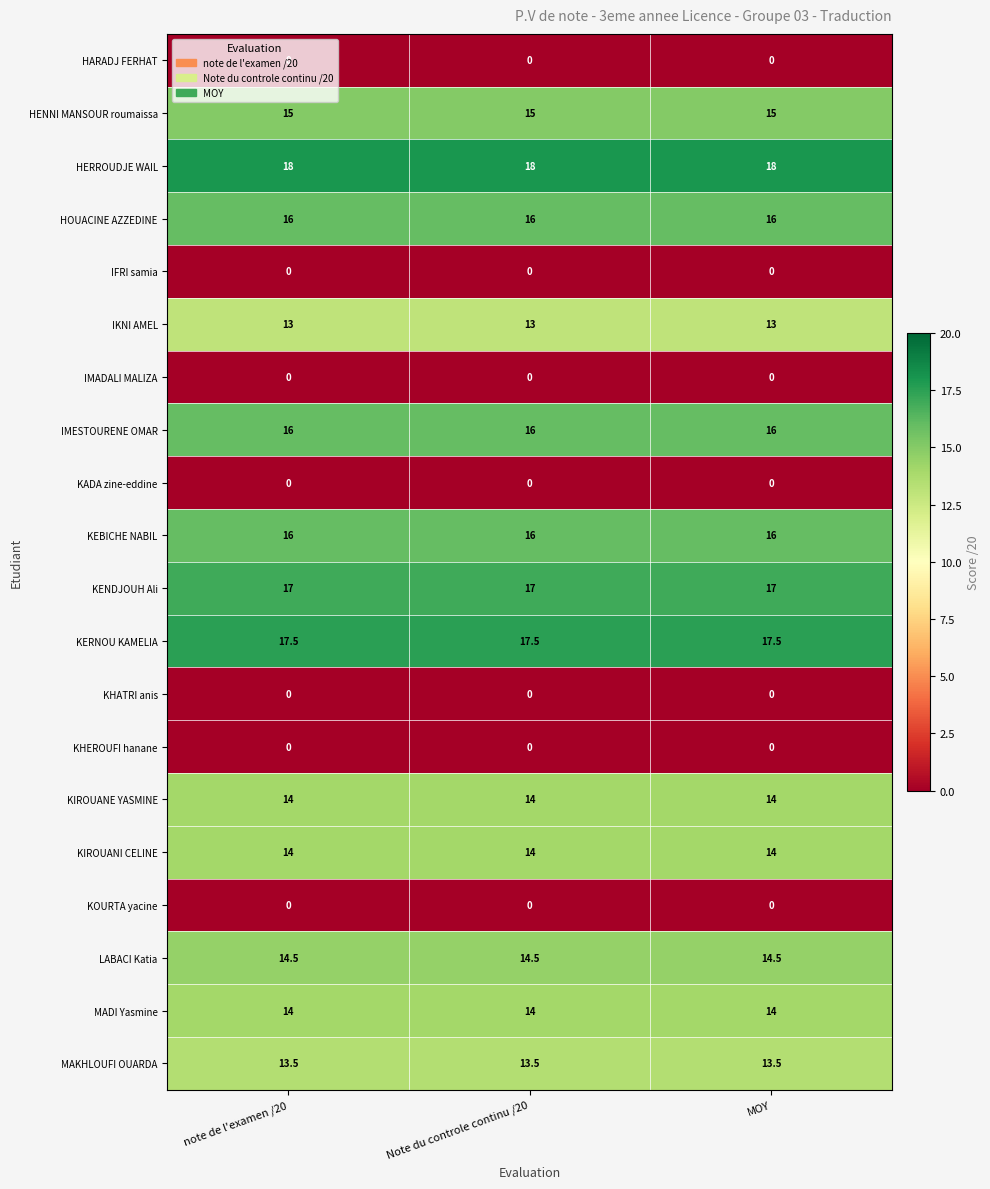

How many categories are shown in the chart?

3